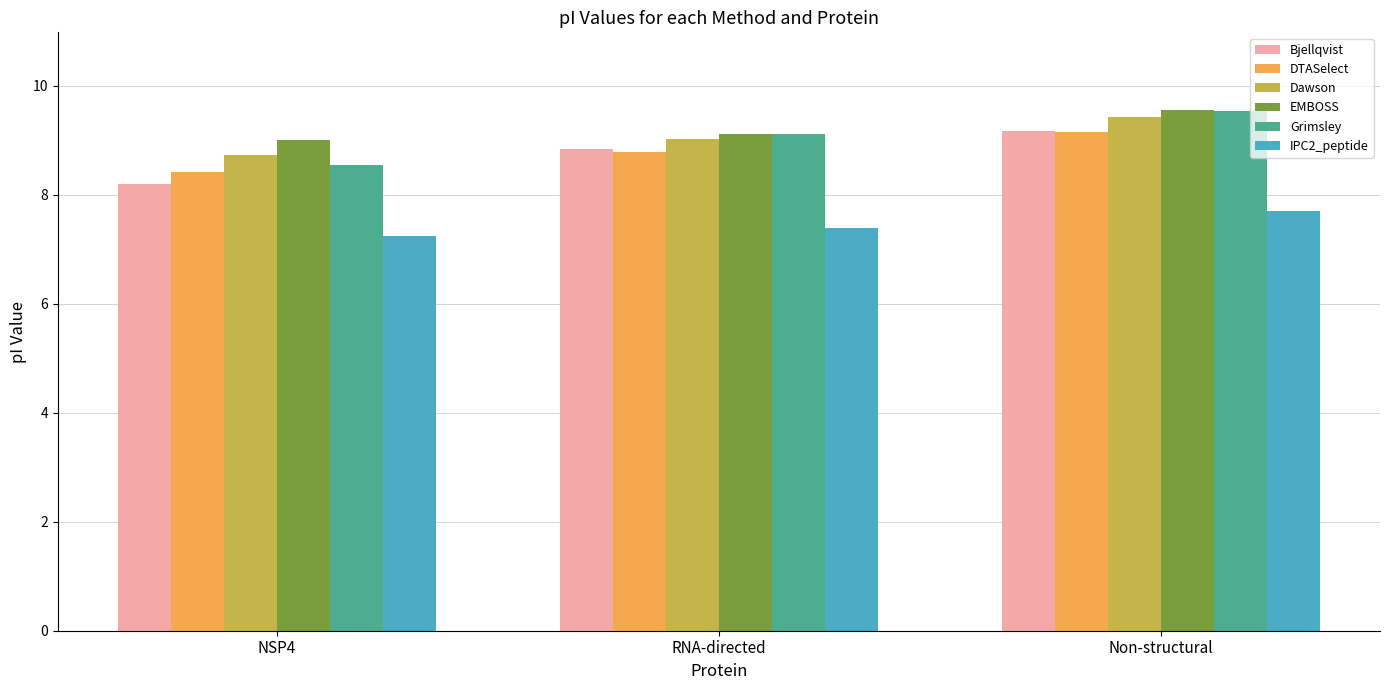

How many bars are there in total?

18